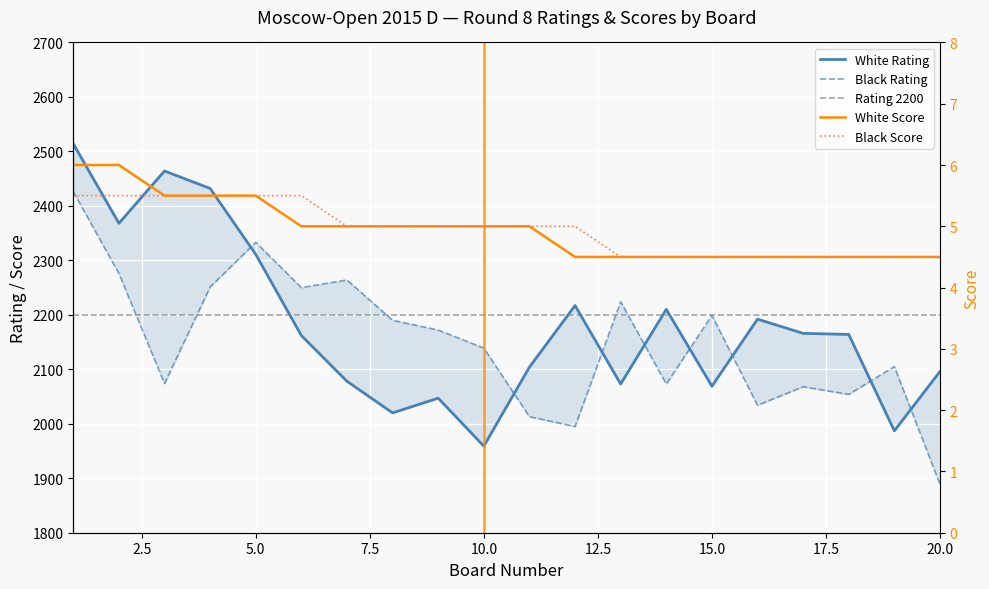

Reading right to left, extract all data points from this chart.

White Rating: 2096.0	1987.0	2164.0	2166.0	2192.0	2069.0	2210.0	2073.0	2217.0	2104.0	1959.0	2047.0	2020.0	2078.0	2162.0	2311.0	2432.0	2464.0	2368.0	2514.0
Black Rating: 1889.0	2105.0	2054.0	2068.0	2034.0	2199.0	2073.0	2224.0	1995.0	2013.0	2139.0	2172.0	2190.0	2264.0	2250.0	2333.0	2251.0	2074.0	2276.0	2426.0
White Score: 4.5	4.5	4.5	4.5	4.5	4.5	4.5	4.5	4.5	5.0	5.0	5.0	5.0	5.0	5.0	5.5	5.5	5.5	6.0	6.0
Black Score: 4.5	4.5	4.5	4.5	4.5	4.5	4.5	4.5	5.0	5.0	5.0	5.0	5.0	5.0	5.5	5.5	5.5	5.5	5.5	5.5